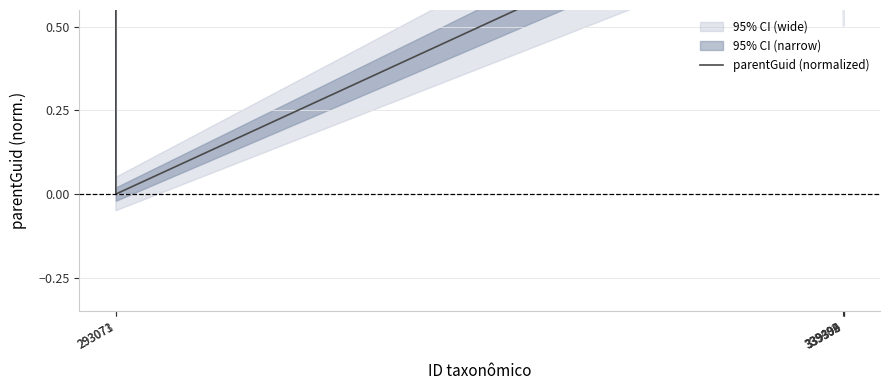

Is it true that the value at 339396 is 0.6?

True